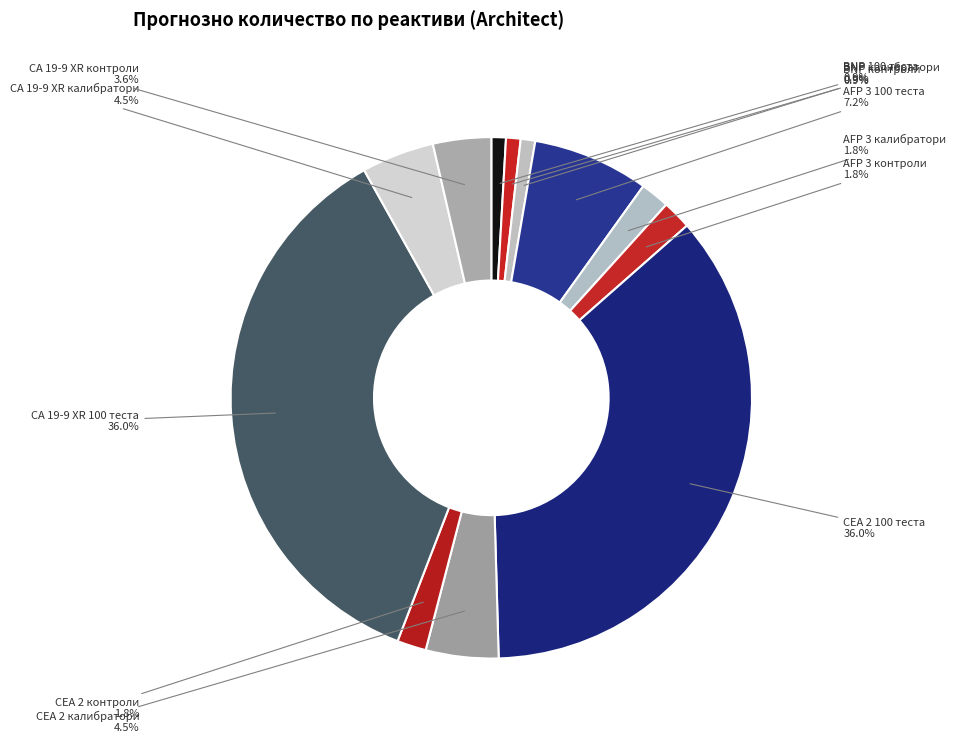

Count the number of slices in the pie.

12